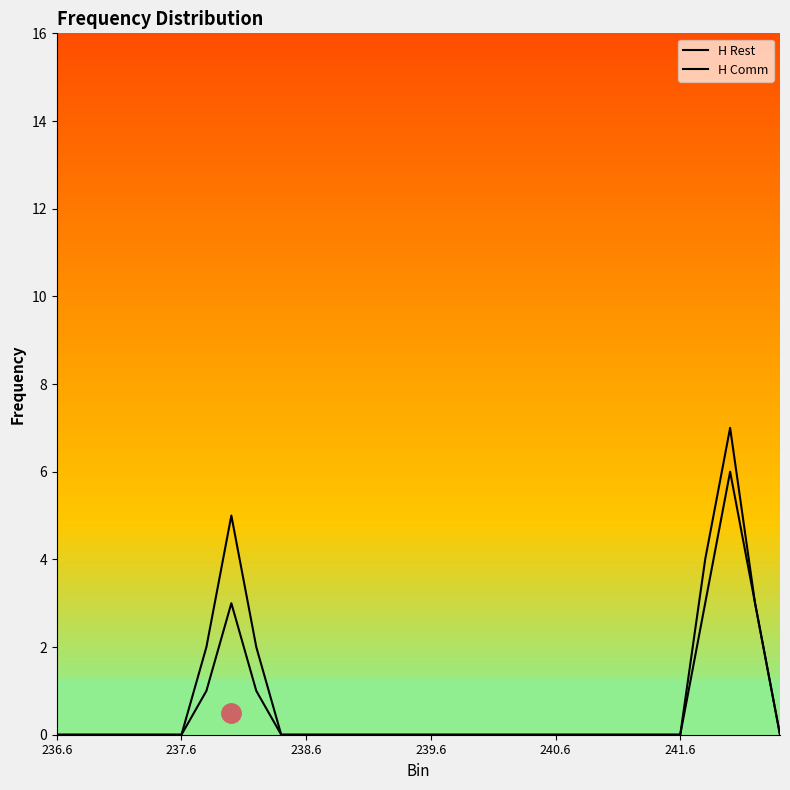

How many lines are shown in the chart?

2